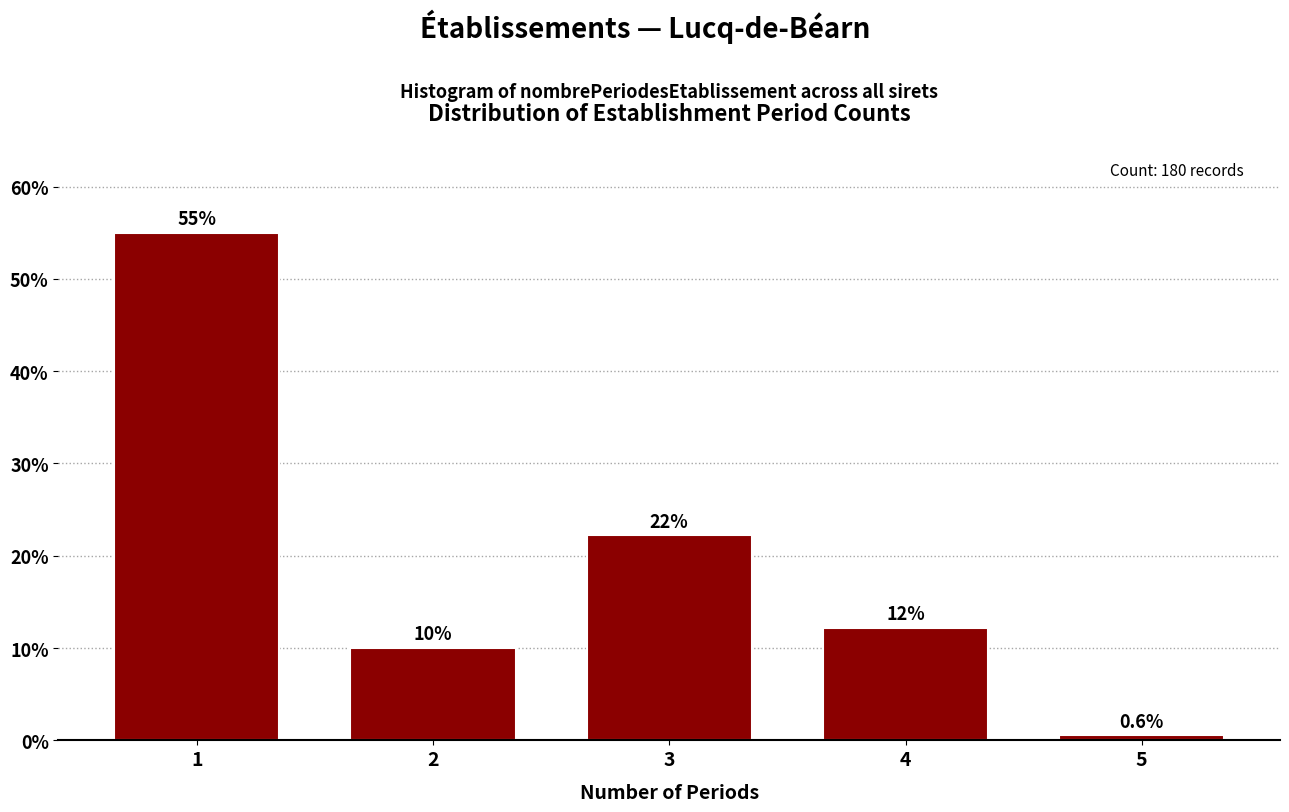

Reading left to right, list all the values displayed in this chart.

1=55.0	2=10.0	3=22.2	4=12.2	5=0.6